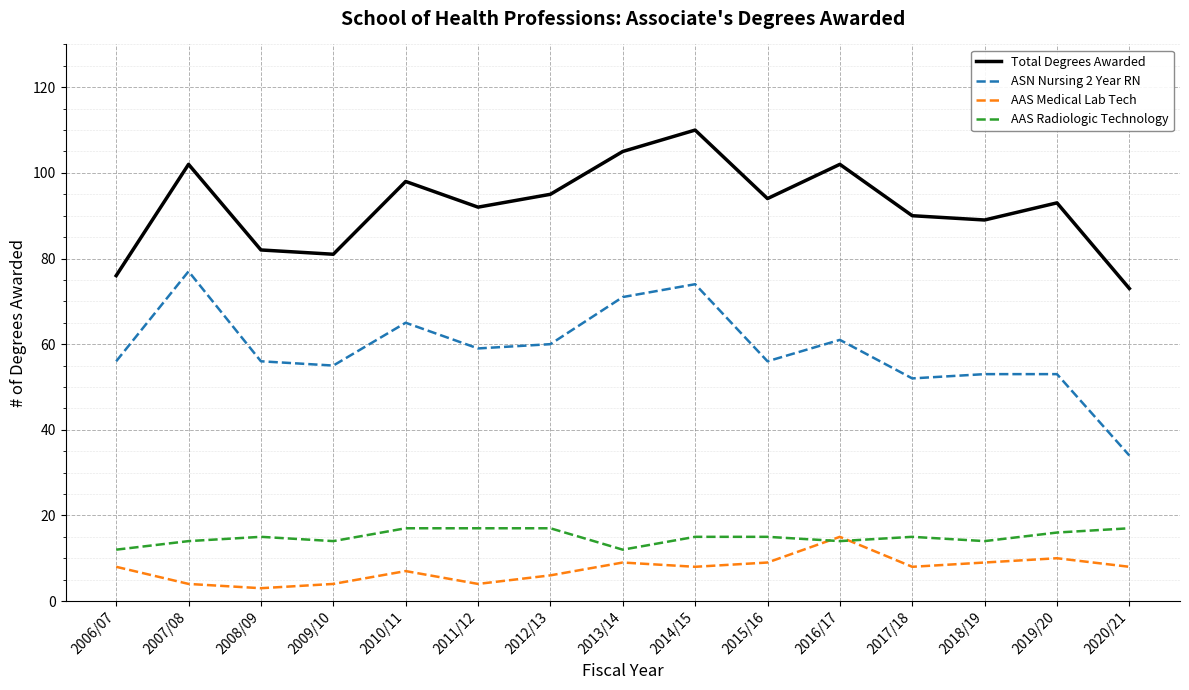

Which series has the widest spread of values?

ASN Nursing 2 Year RN